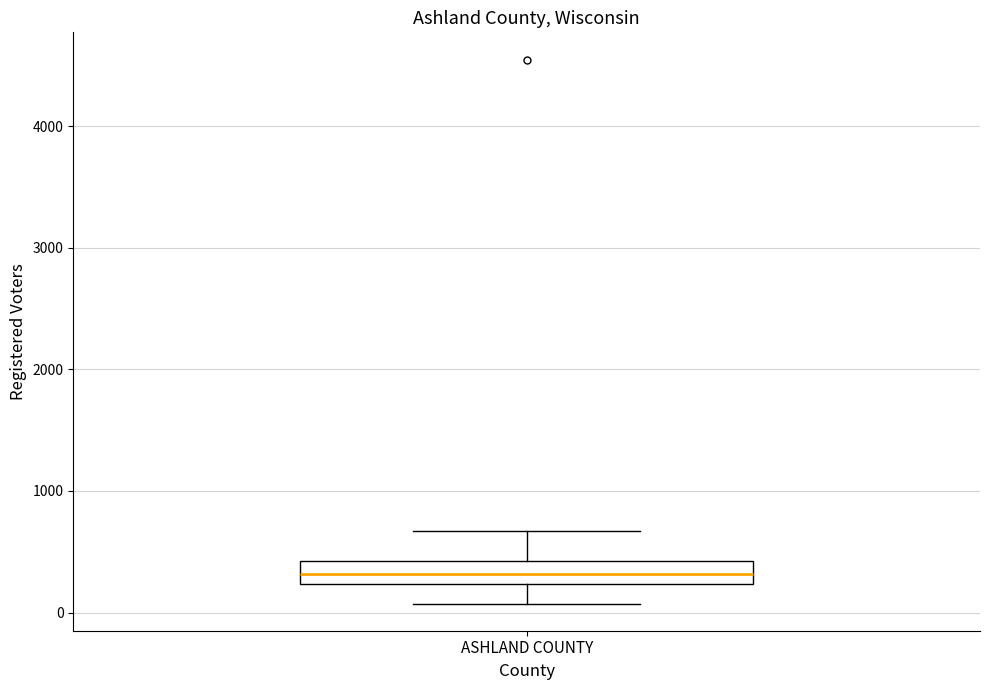

Transcribe this box plot: give where the median line is, the range the box spans, and where the two whiskers end, as read against the y-axis. The values are not printed on the chart, so give them approximately, as read against the axis.

median 300, box 200 to 400, whiskers 100 to 700